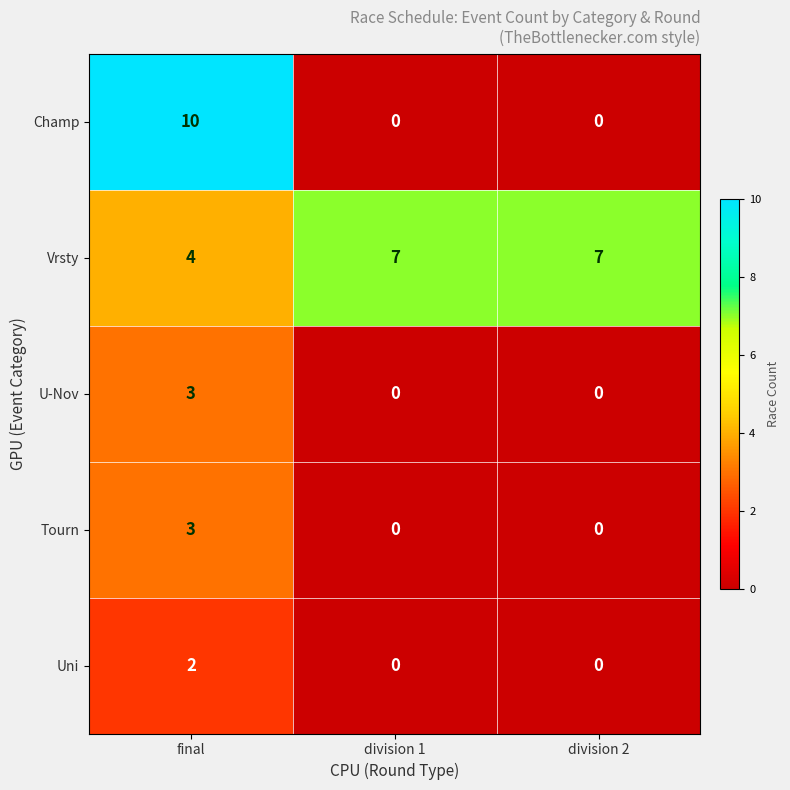

The value of Tourn at division 2 is 2. True or false?

False